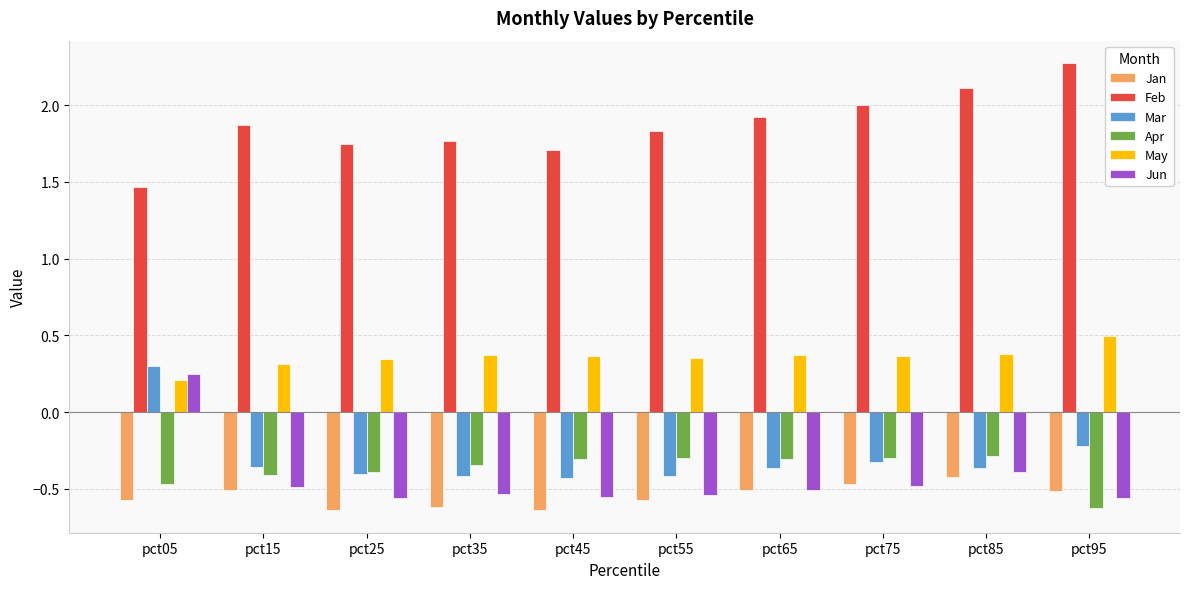

How many bars are there in total?

60